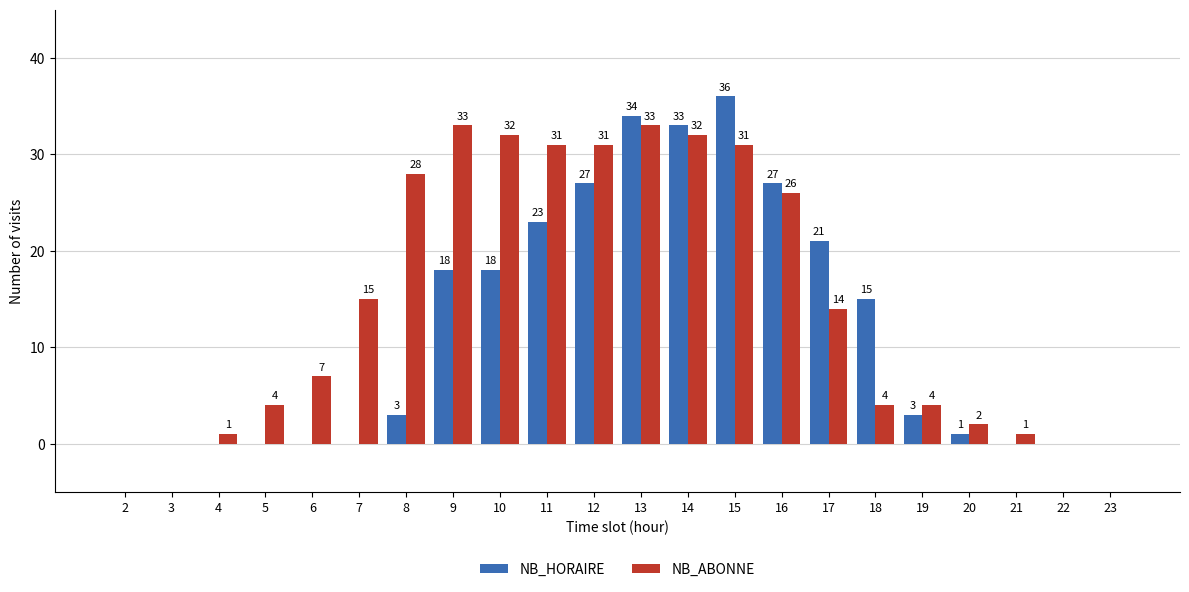

What is the sum of all NB_HORAIRE values?

259